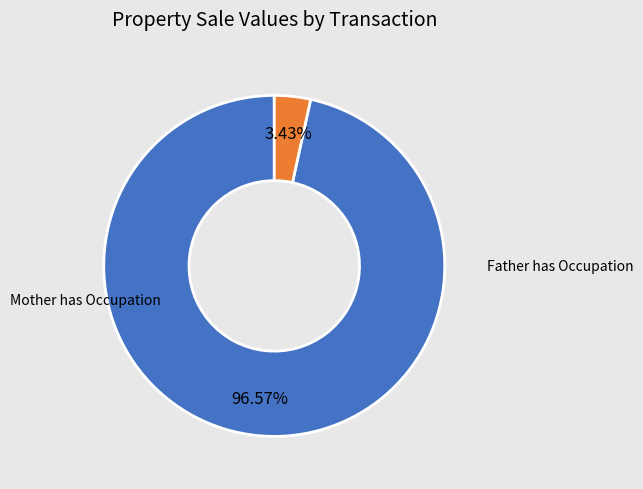

Does any single category account for the majority?

Yes